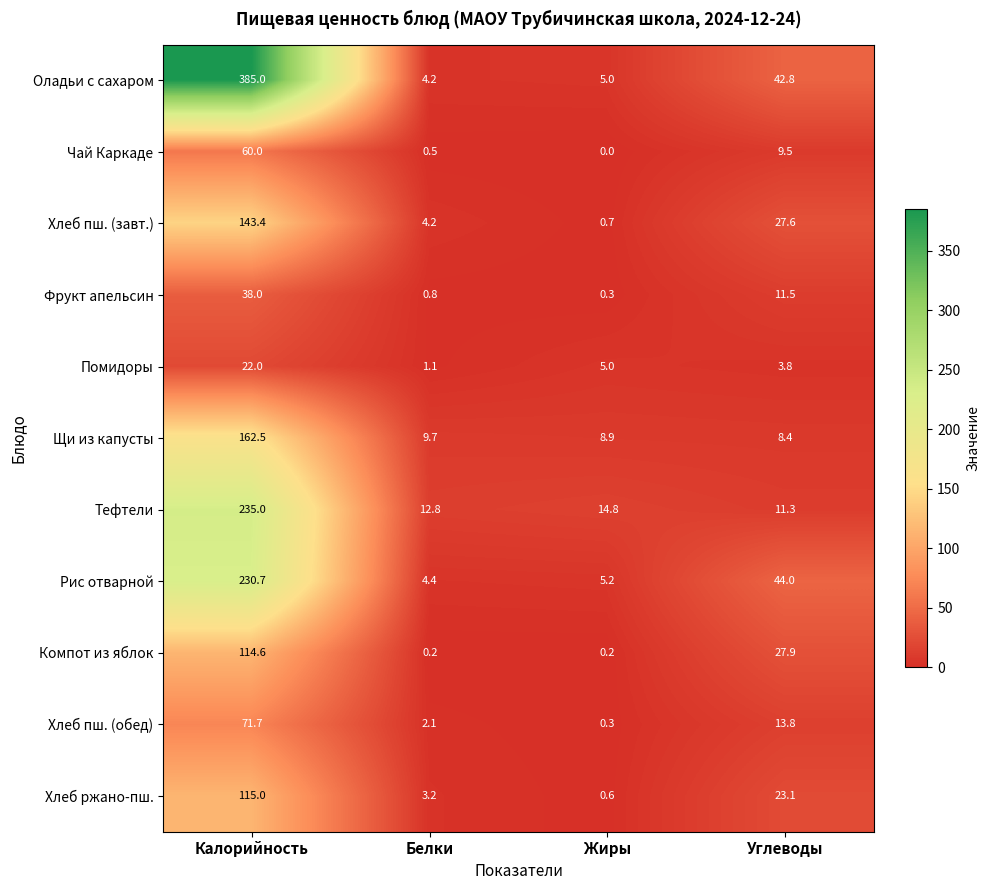

Rank the categories by Хлеб пш. (обед) value from highest to lowest.

Калорийность, Углеводы, Белки, Жиры